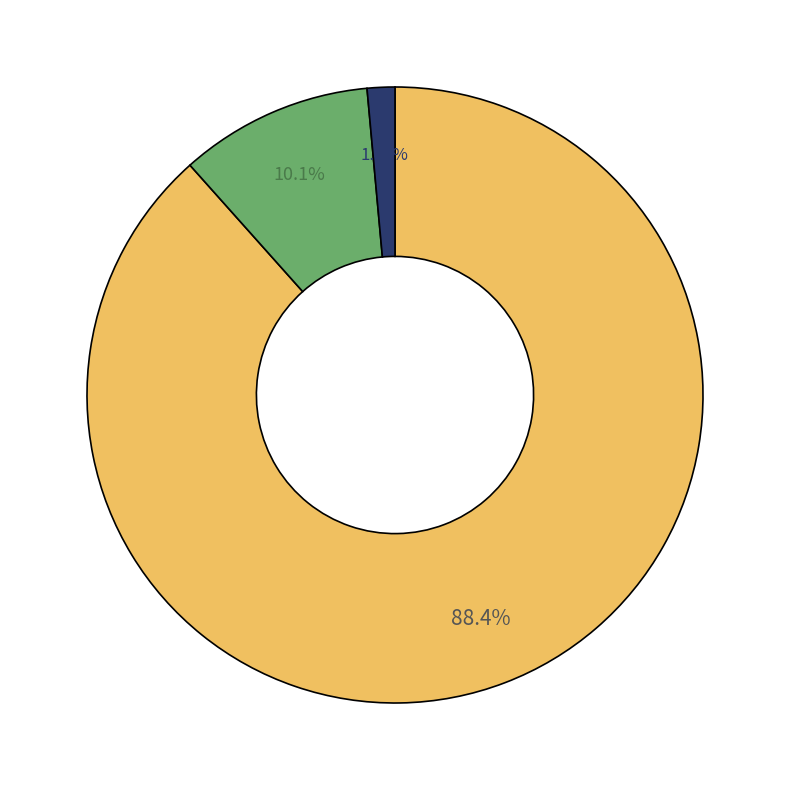

Does any single category account for the majority?

Yes